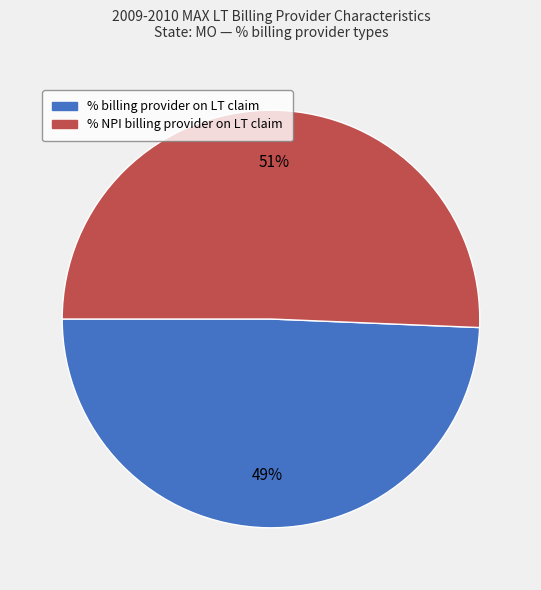

Is it true that % billing provider on LT claim is 55% of the pie?

False